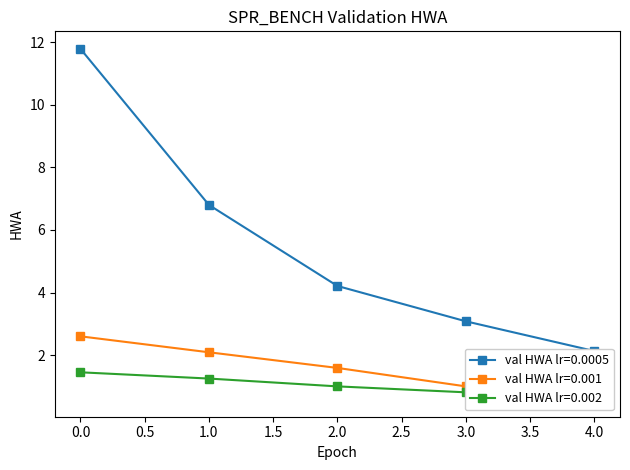

How many lines are shown in the chart?

3